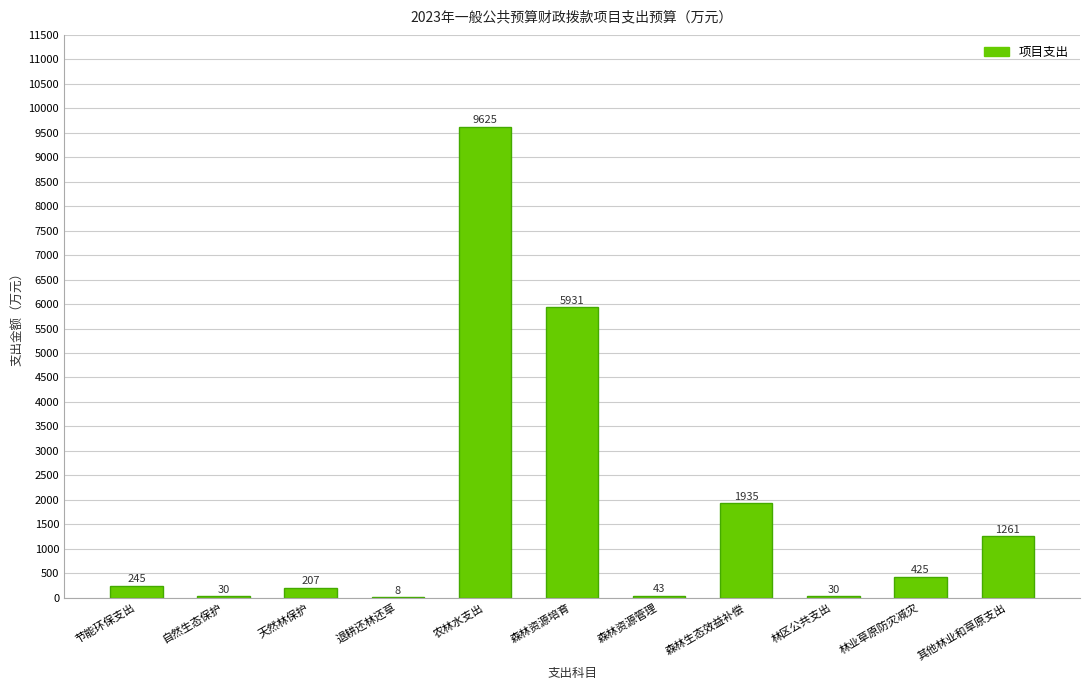

At which category does the chart reach its peak across all series?

农林水支出